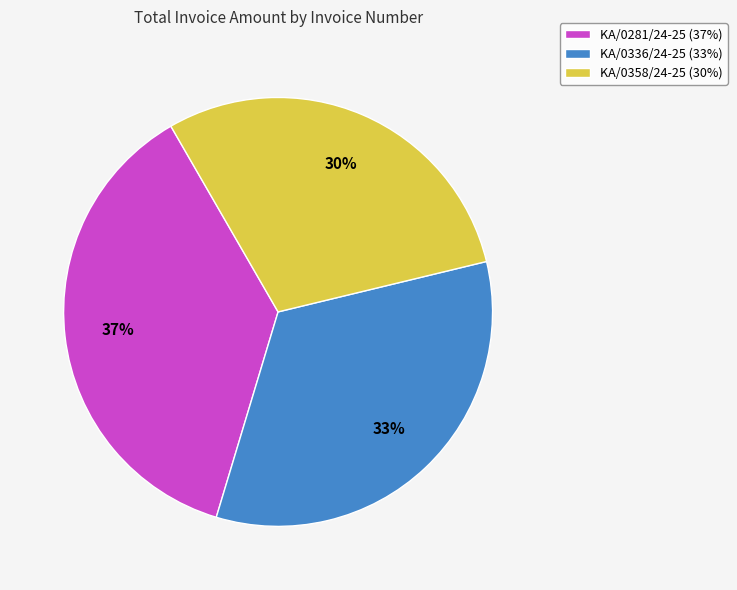

The KA/0281/24-25 slice represents 37% of the pie. True or false?

True